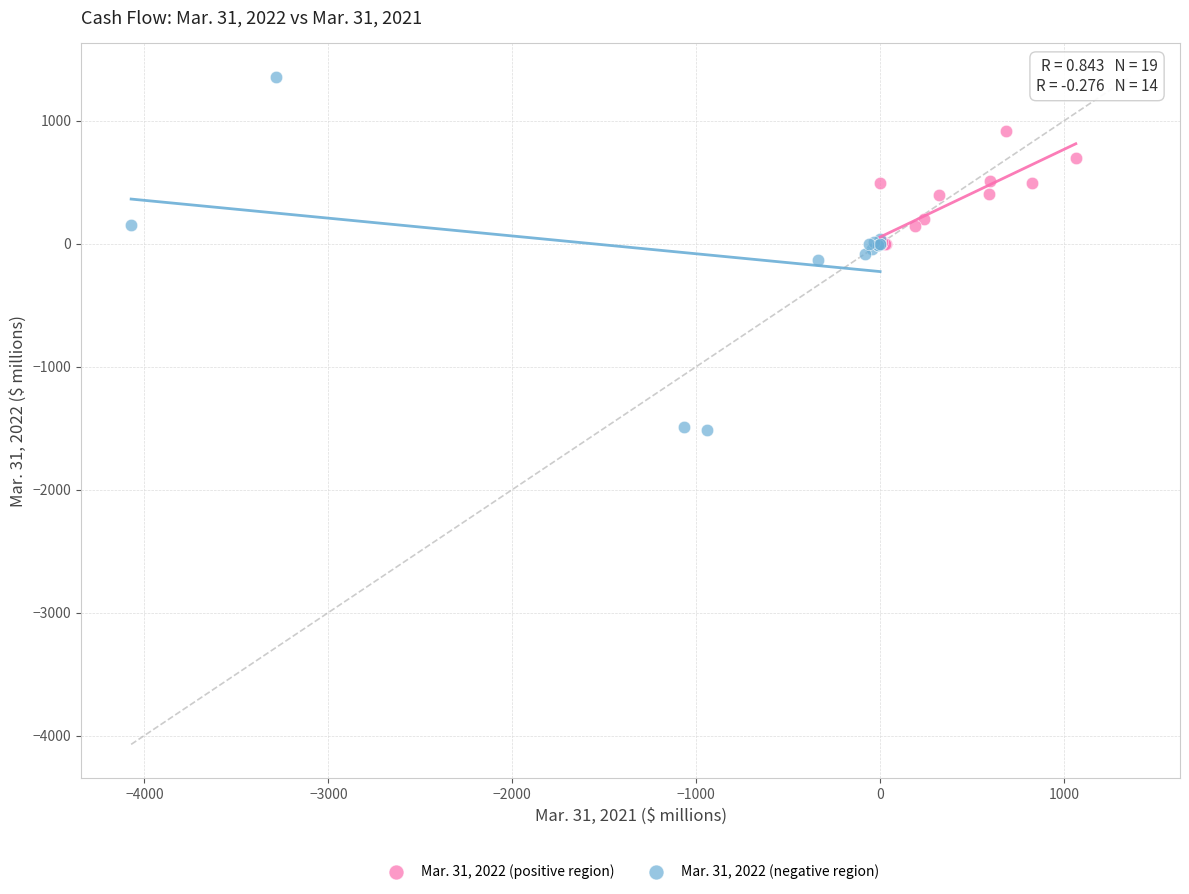

Which series reaches the minimum Y coordinate?

Mar. 31, 2022 (negative region)